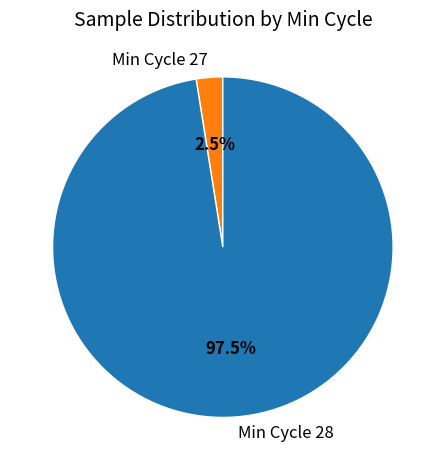

What is the smallest slice in the pie chart?

Min Cycle 27